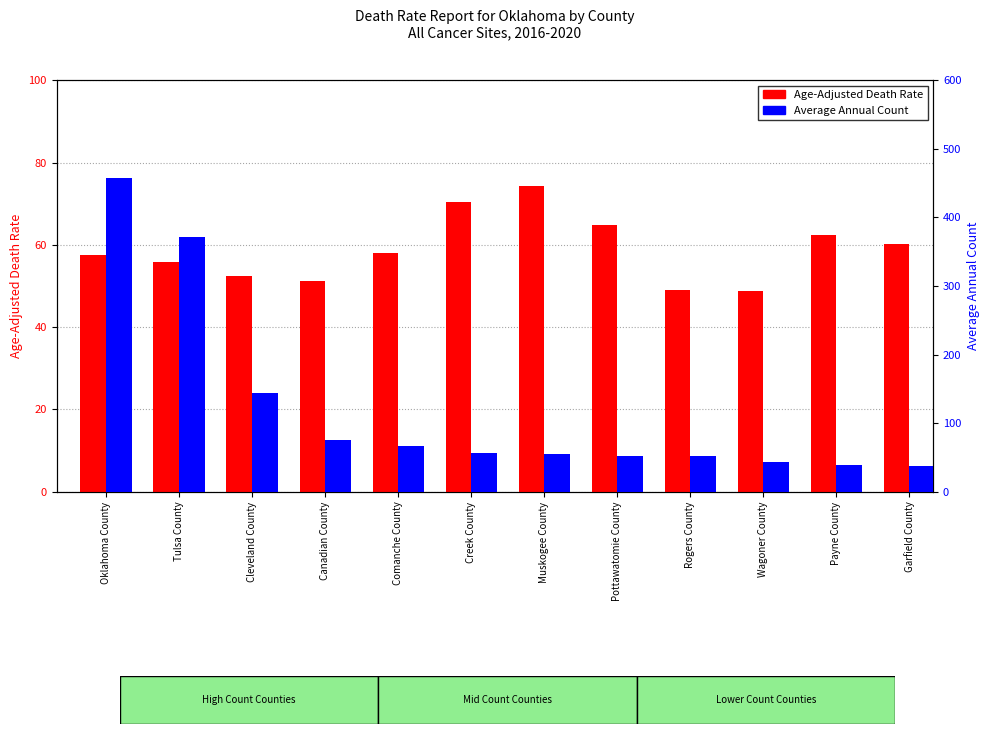

At which label is Average Annual Count closest to 247?

Cleveland County